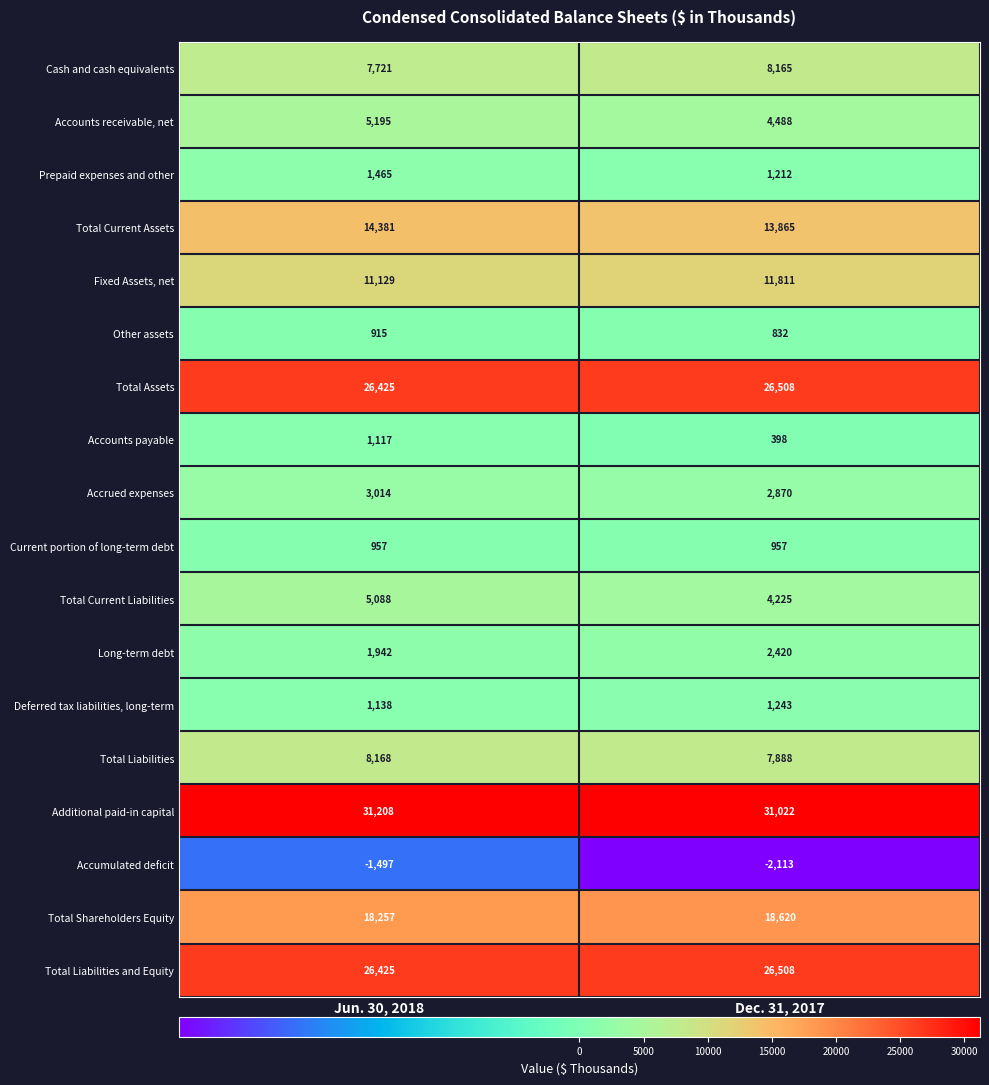

How many series are shown in this chart?

18